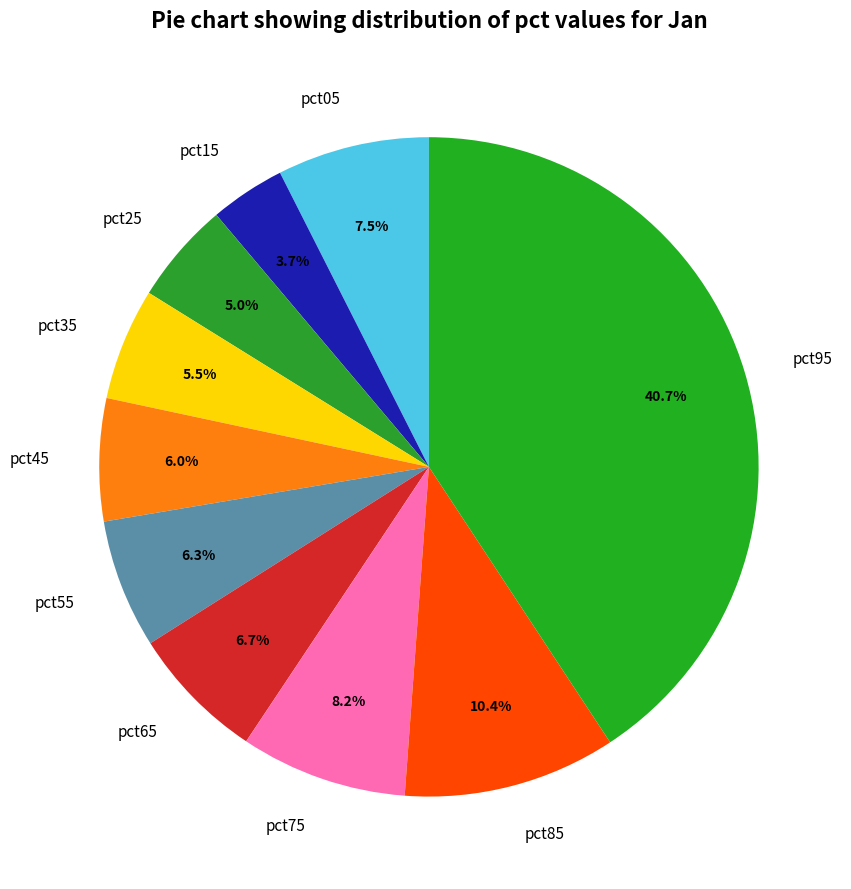

How many segments does this pie chart have?

10